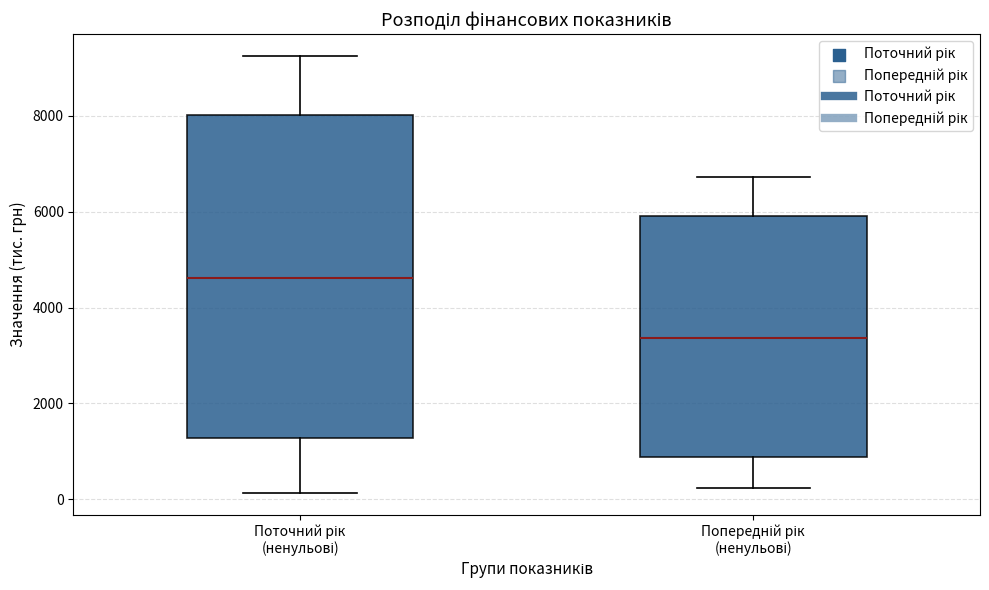

Reading left to right, read every box against the y-axis: the position of its median line, the range the box covers, and the ends of its whiskers. The values are not printed on the chart, so give them approximately, as read against the axis.

Поточний рік (ненульові): median 4600, box 1200 to 8000, whiskers 200 to 9200
Попередній рік (ненульові): median 3400, box 800 to 6000, whiskers 200 to 6800